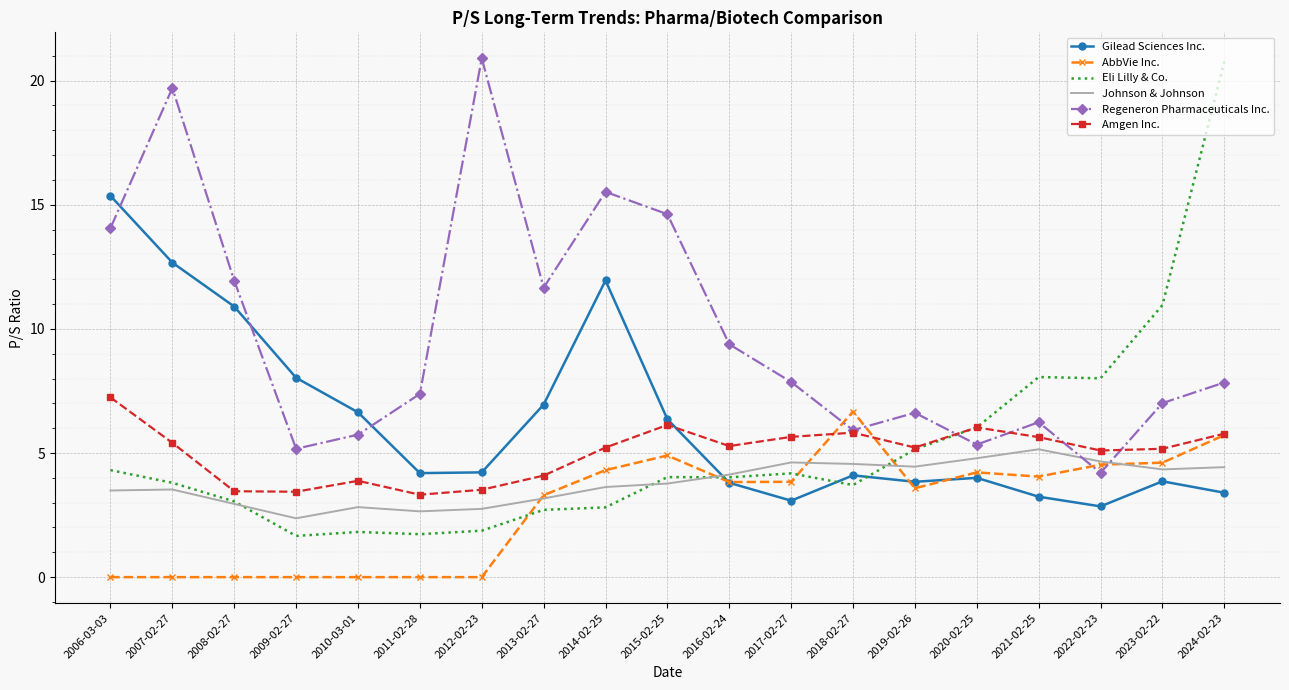

Is the value of Johnson & Johnson at 2020-02-25 greater than the value of Regeneron Pharmaceuticals Inc. at 2021-02-25?

No